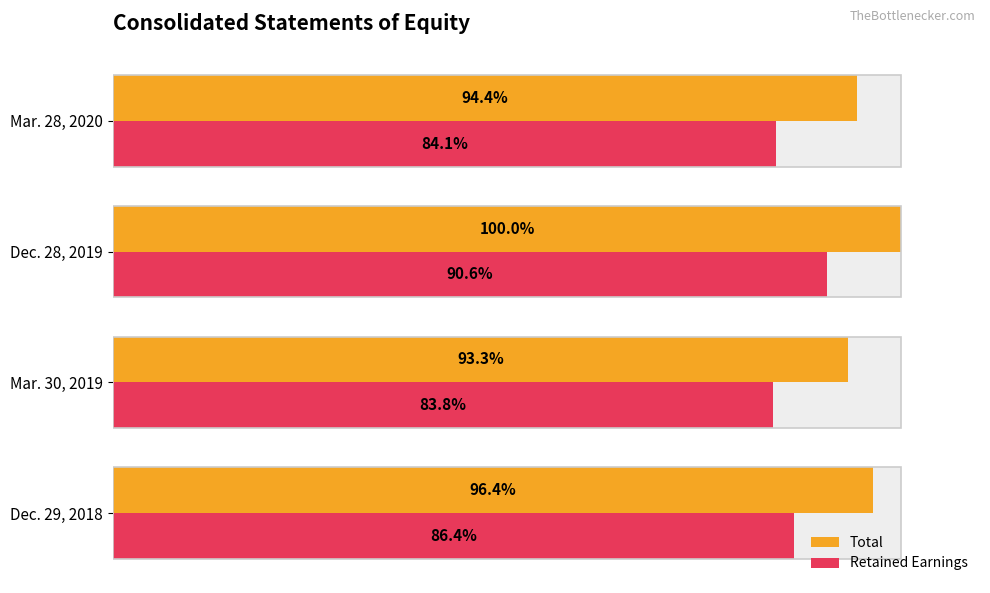

Read the Retained Earnings value at Dec. 29, 2018.

86.4